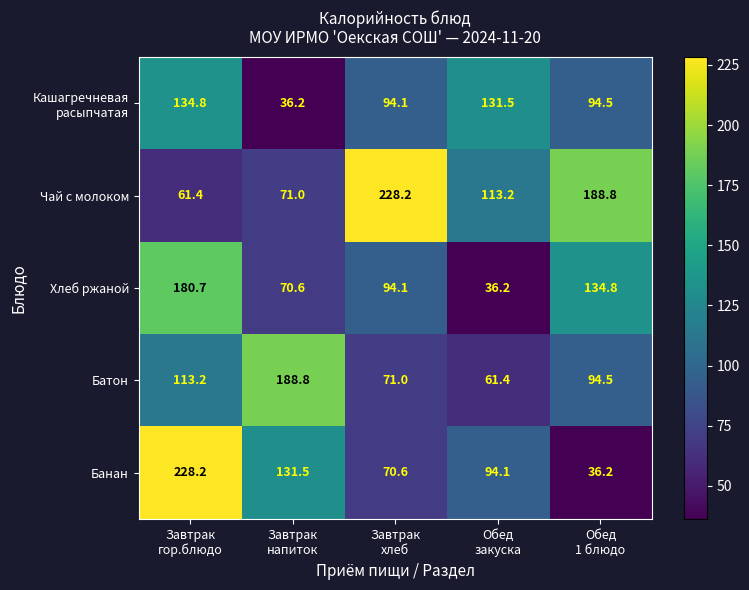

What is the average value of the Хлеб ржаной series?

103.3